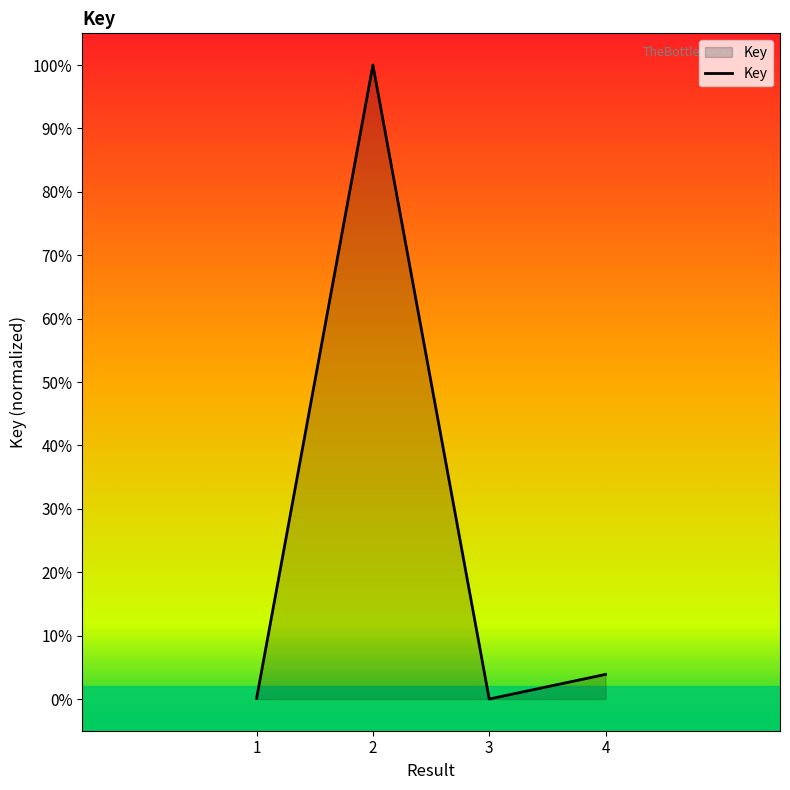

At which label is the value closest to 50?

4